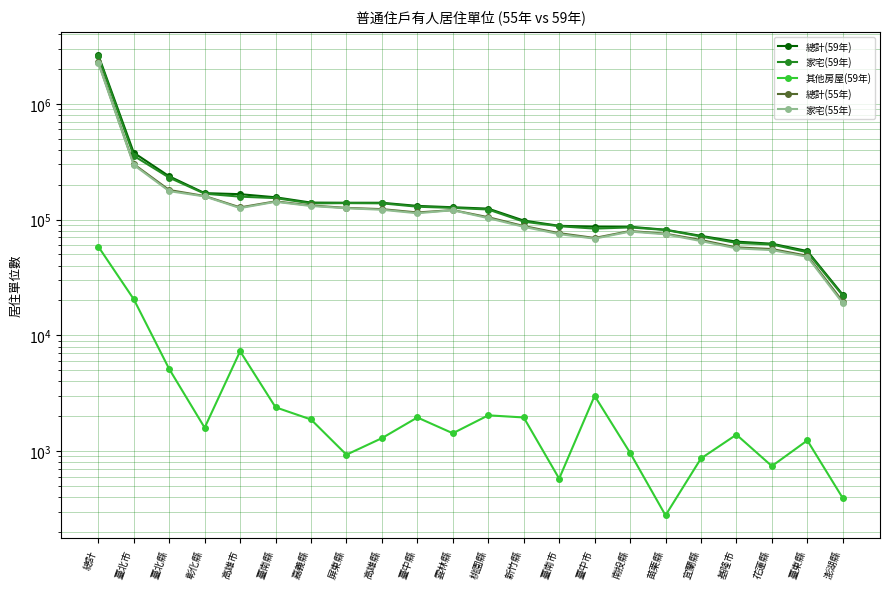

Which series has the largest total across all categories?

總計(59年)